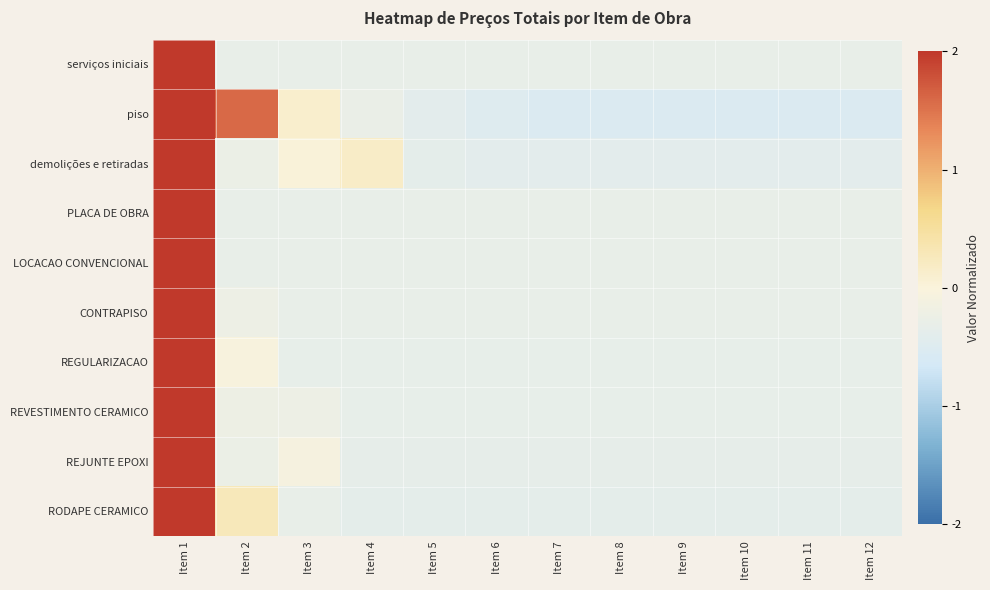

Count the number of categories in the chart.

12